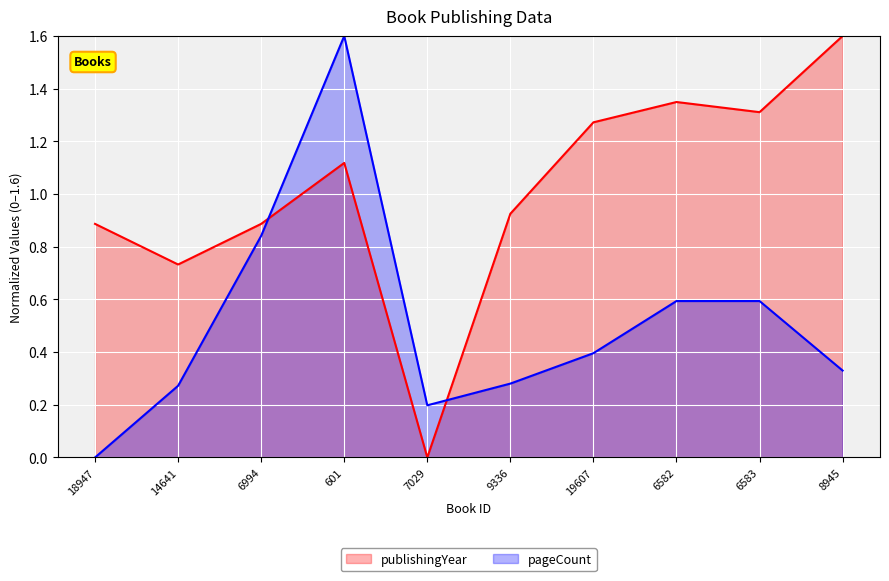

How many lines are shown in the chart?

2